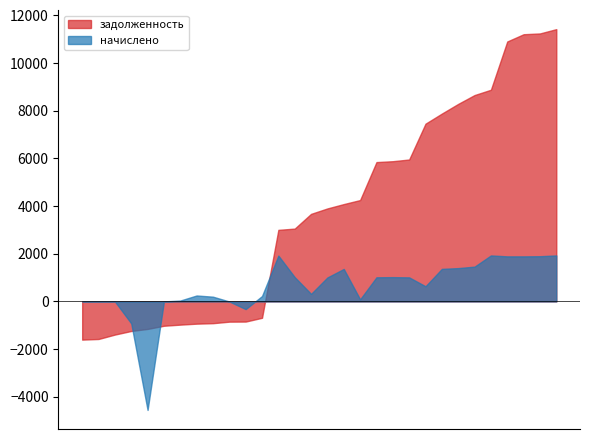

How many times do начислено and задолженность cross each other?

3